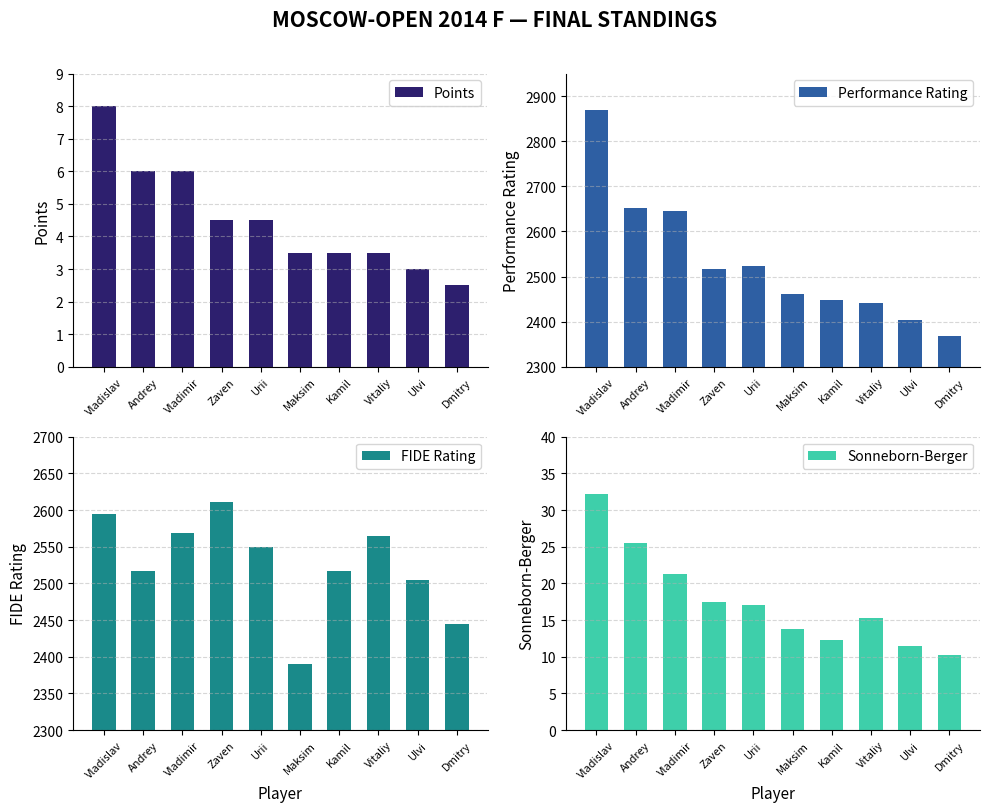

Is it true that Sonneborn-Berger equals 17.5 at Zaven?

True